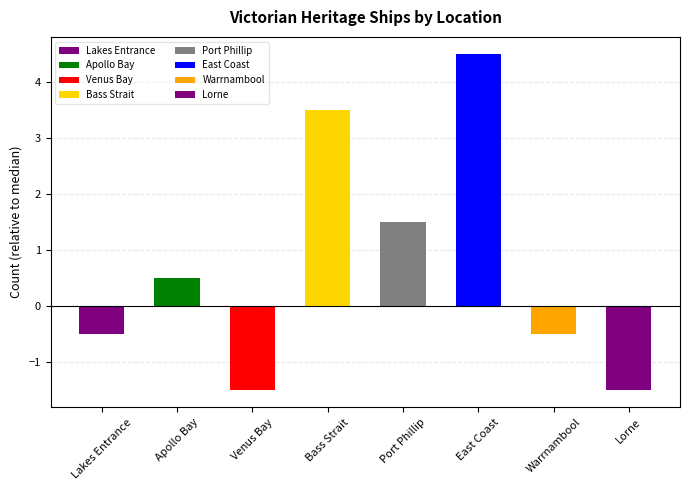

How many positive values are there?

4